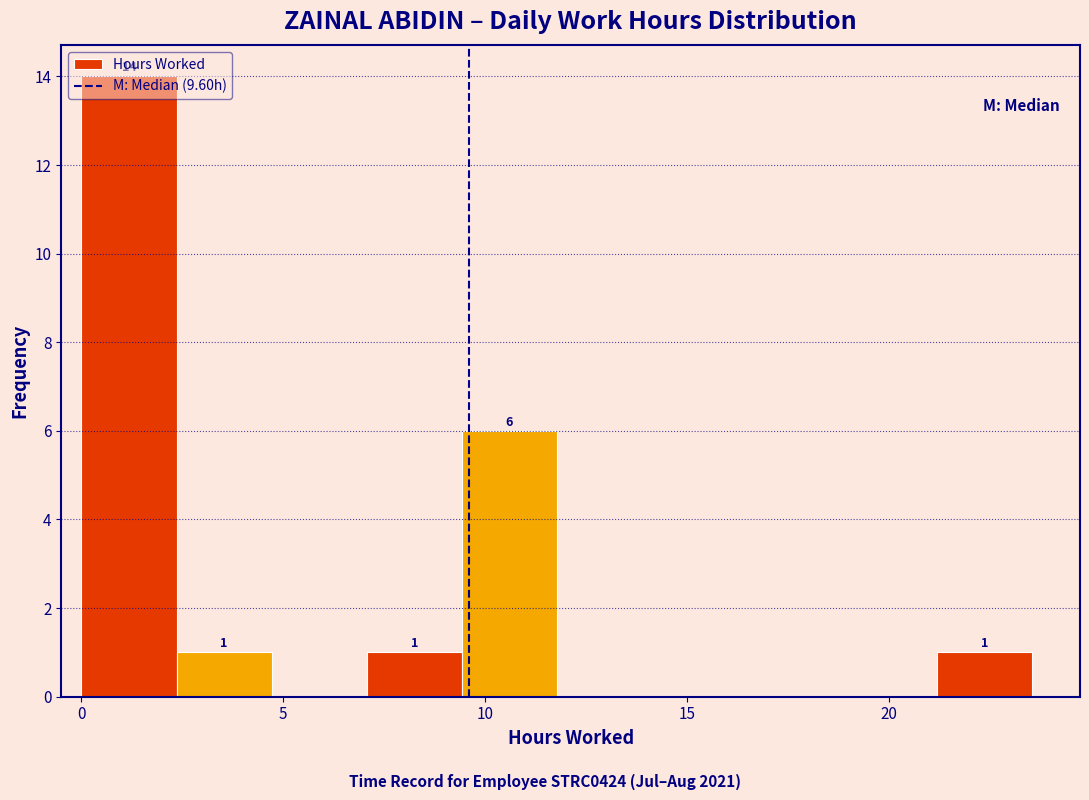

Which range on the x-axis has the tallest bar?

0.0 to 2.5